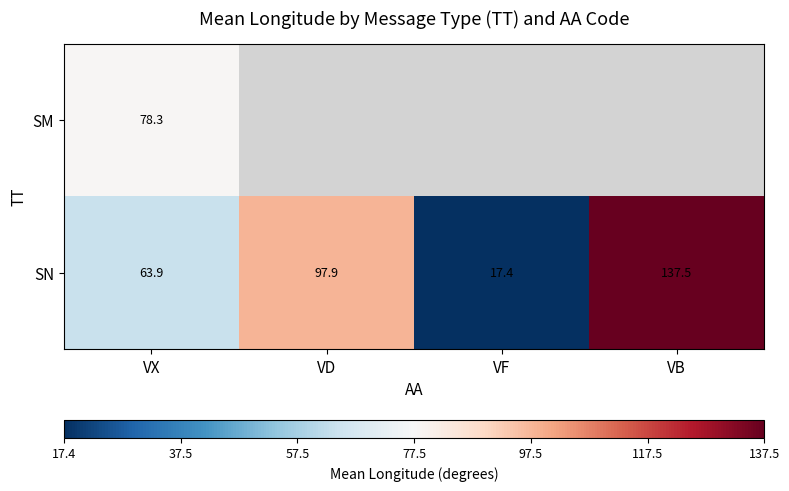

At VX, list the series in order from smallest to largest.

SN, SM